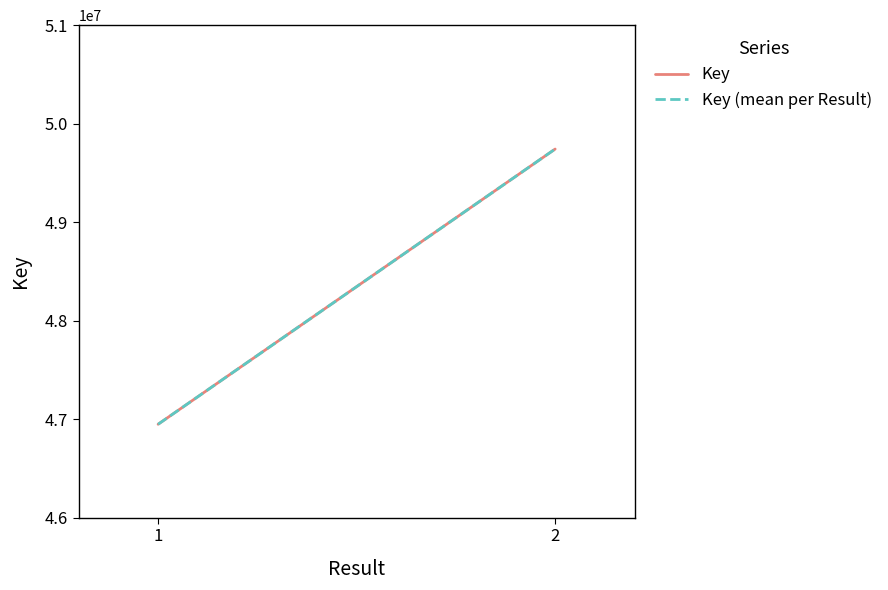

What is the approximate value of Key (mean per Result) at 1?

46948518